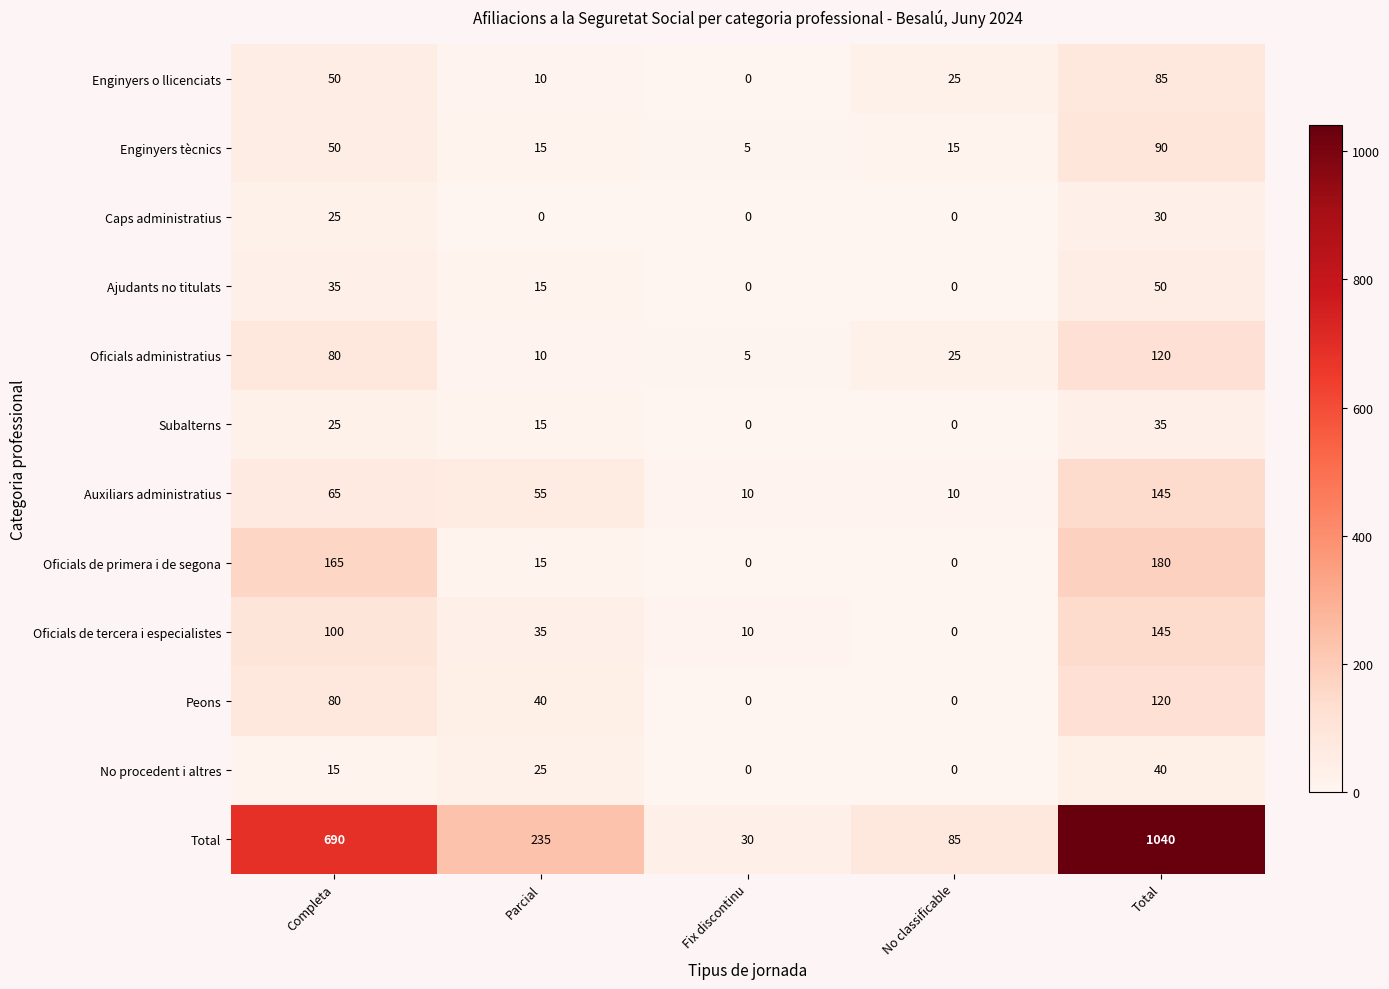

True or false: Oficials administratius has a value of 10 at Parcial.

True